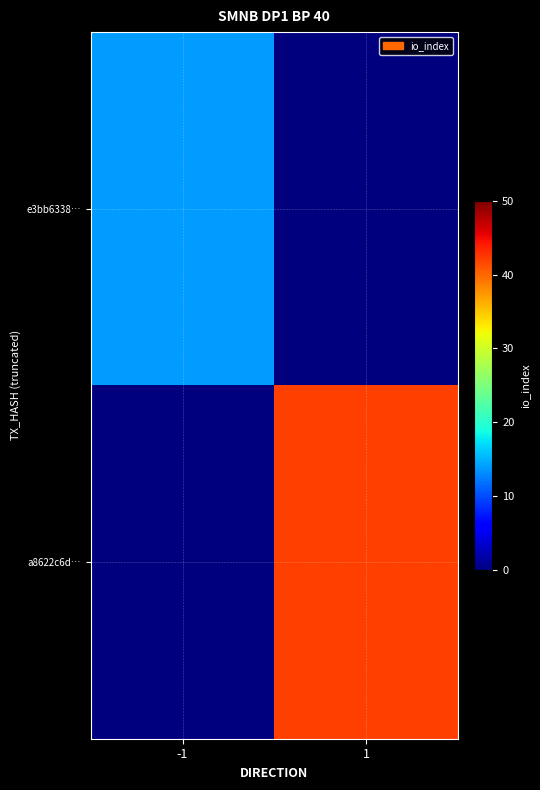

Reading right to left, what are all the values shown in this chart?

e3bb6338…: 1=0	-1=14
a8622c6d…: 1=42	-1=0